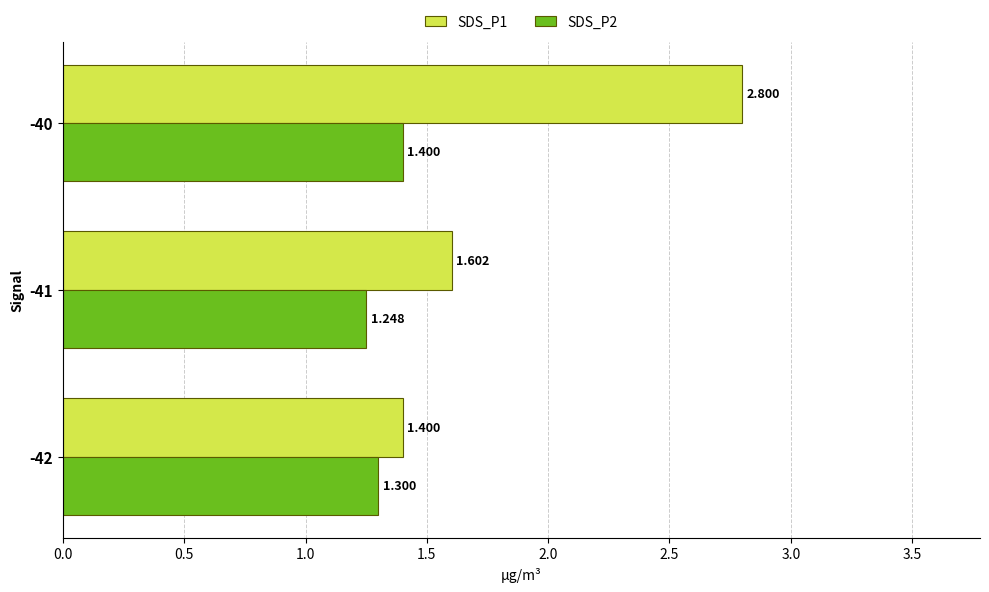

What is the maximum value for SDS_P1?

2.8